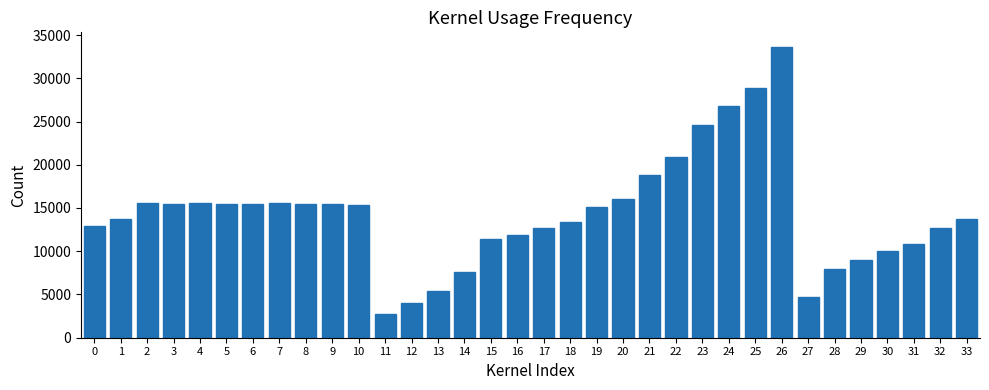

The chart shows a value of 13320 at 14. True or false?

False